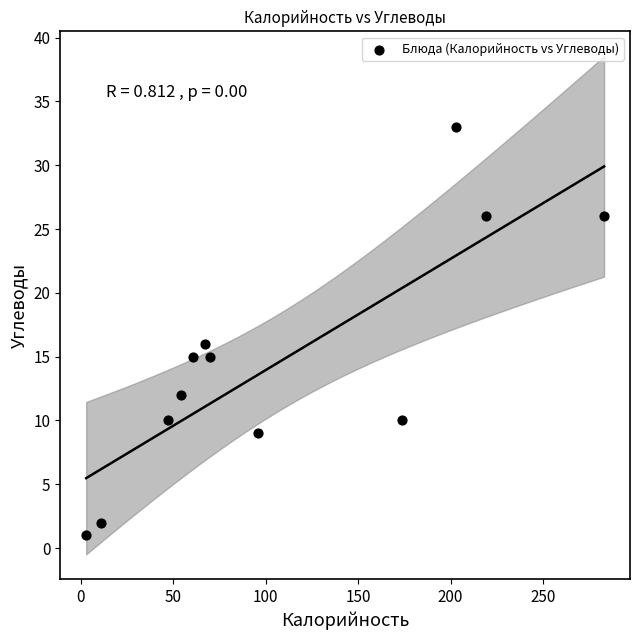

What is the range of Y values (max minus min)?

32